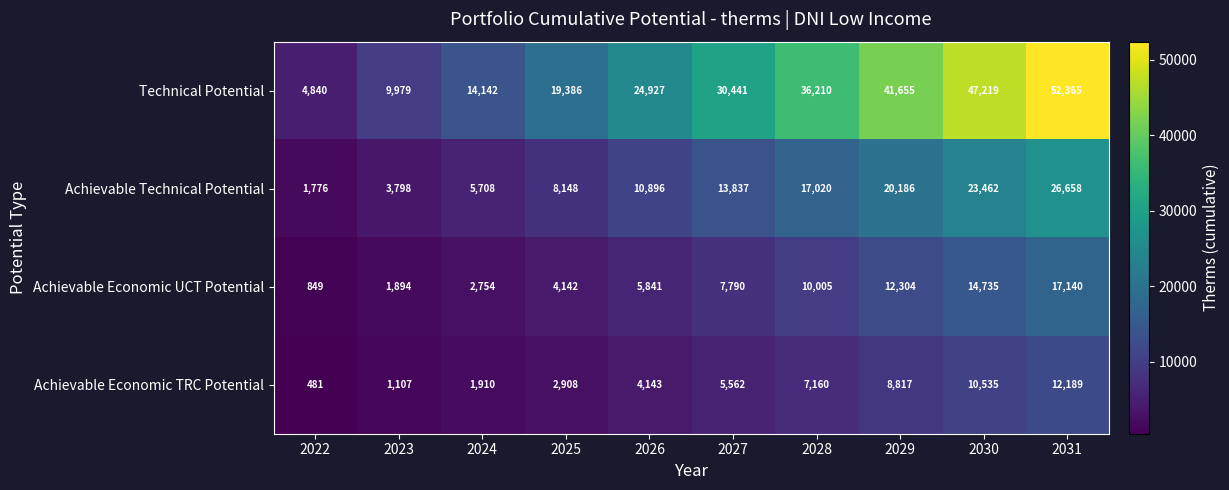

At which category does the chart reach its minimum across all series?

2022